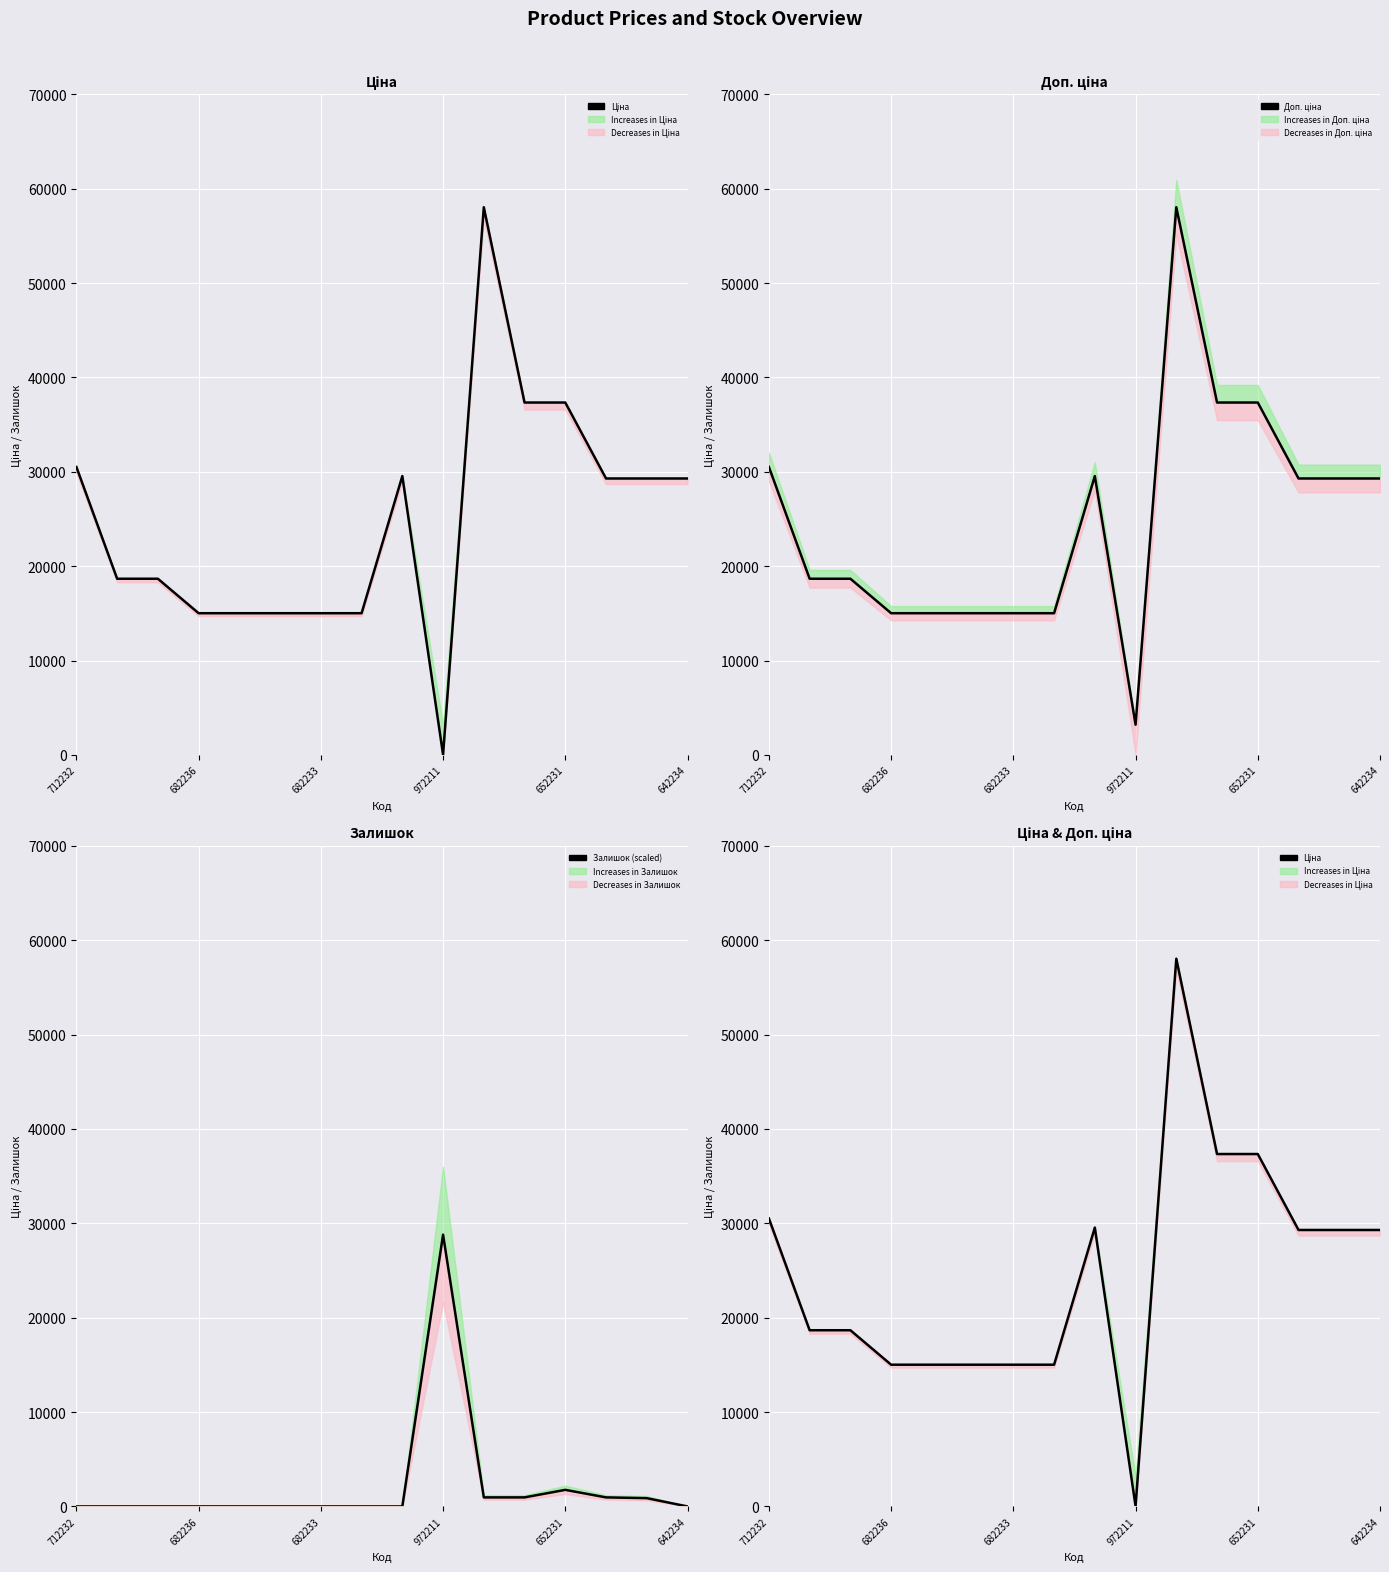

Is it true that Доп. ціна equals 50675.9 at 712232?

False